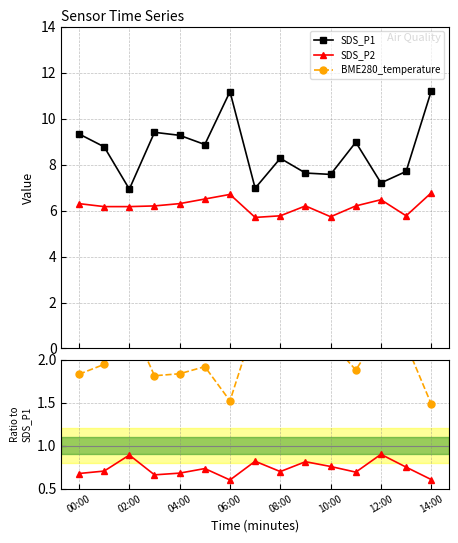

True or false: SDS_P1 has a value of 7.7 at 13.

True